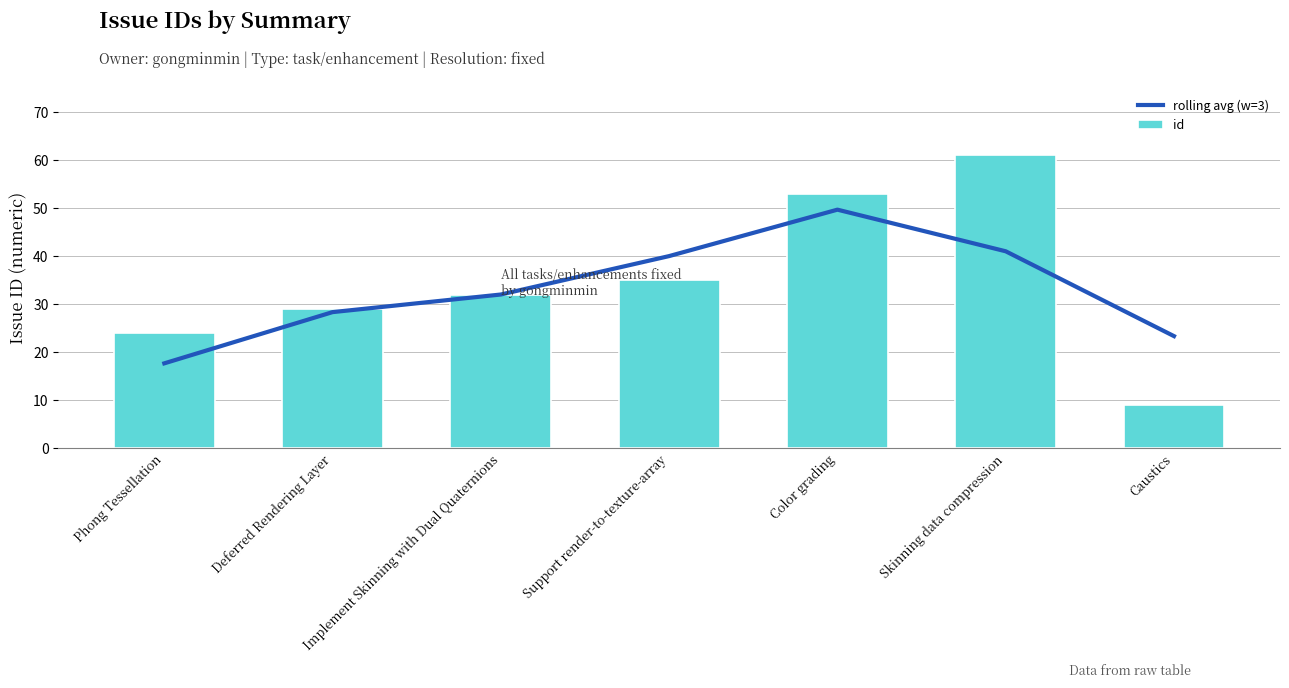

How many values in the rolling avg (w=3) series exceed 32?

3